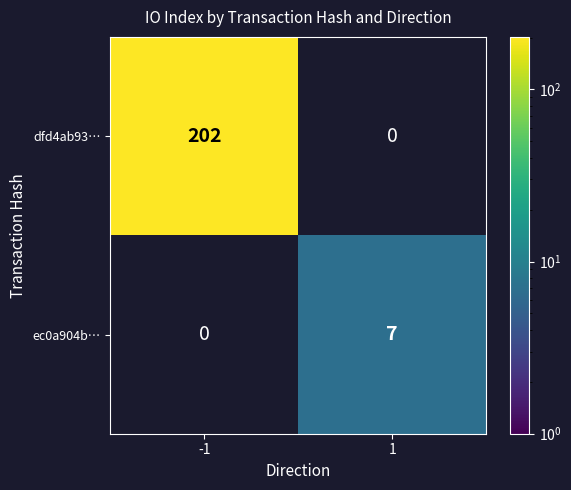

The value of dfd4ab93… at -1 is 271. True or false?

False